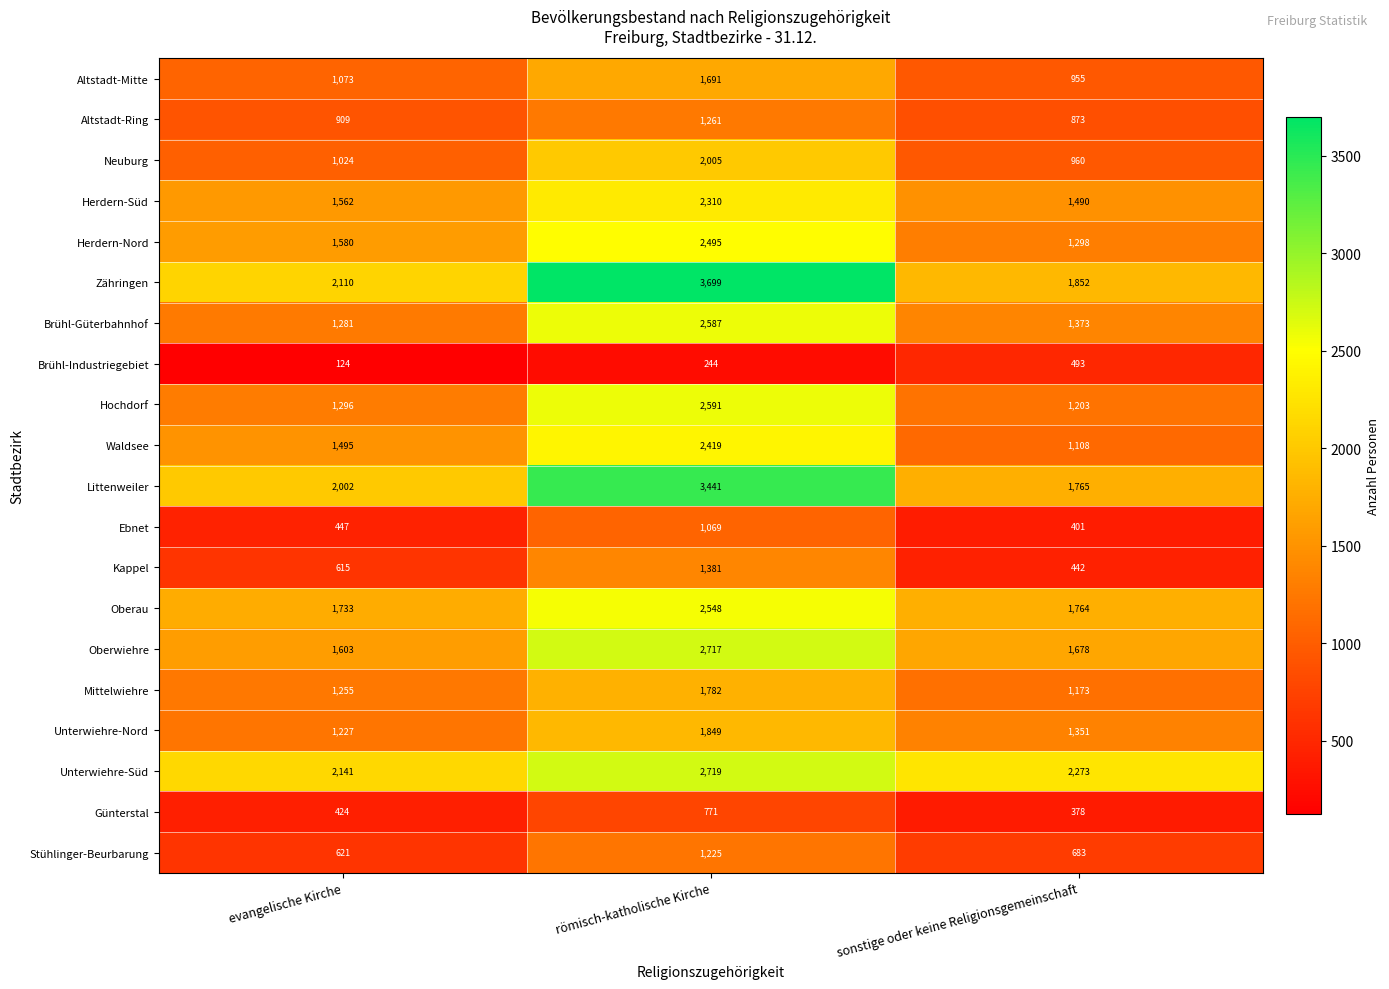

Which series has the largest range (max minus min)?

Zähringen